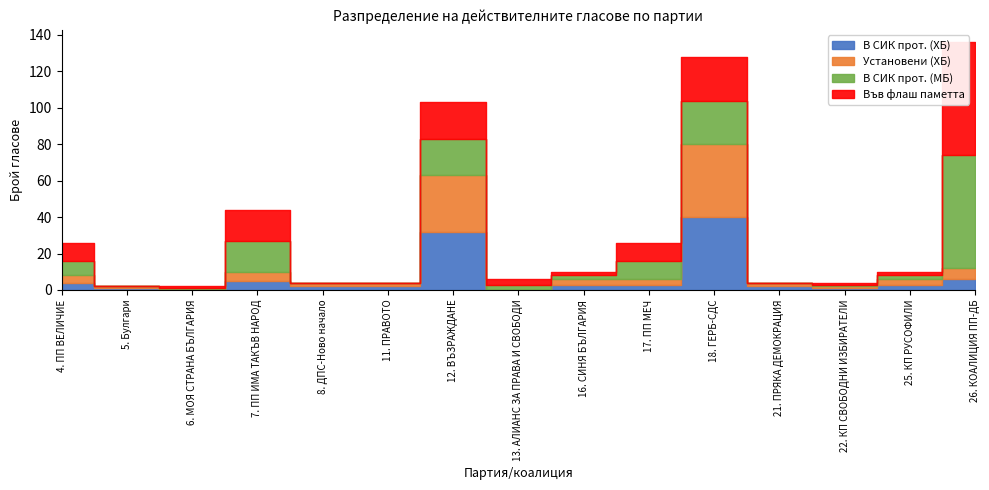

At which category does В СИК прот. (МБ) reach its first local valley?

5. Булгари